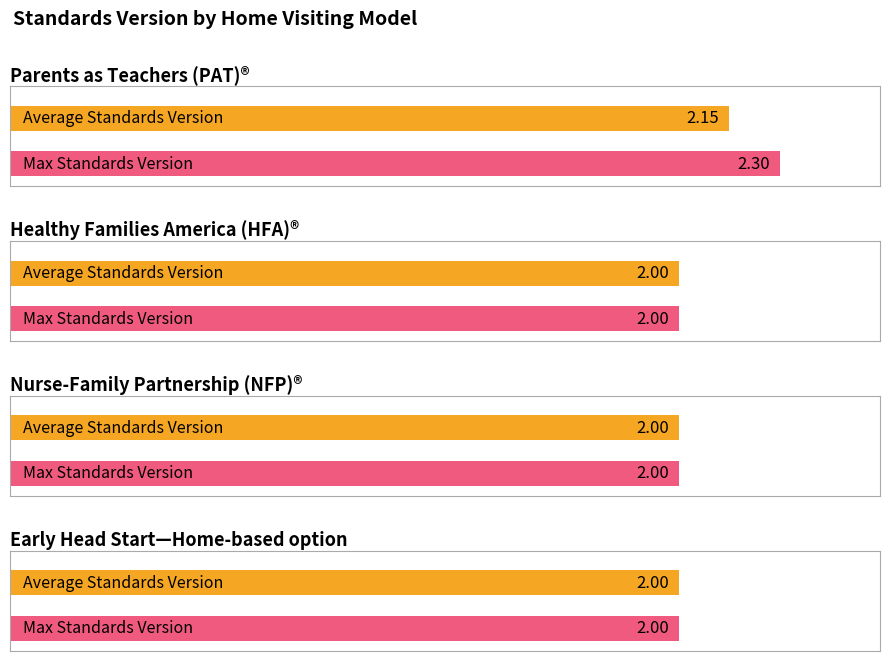

Does the chart contain stacked bars?

No